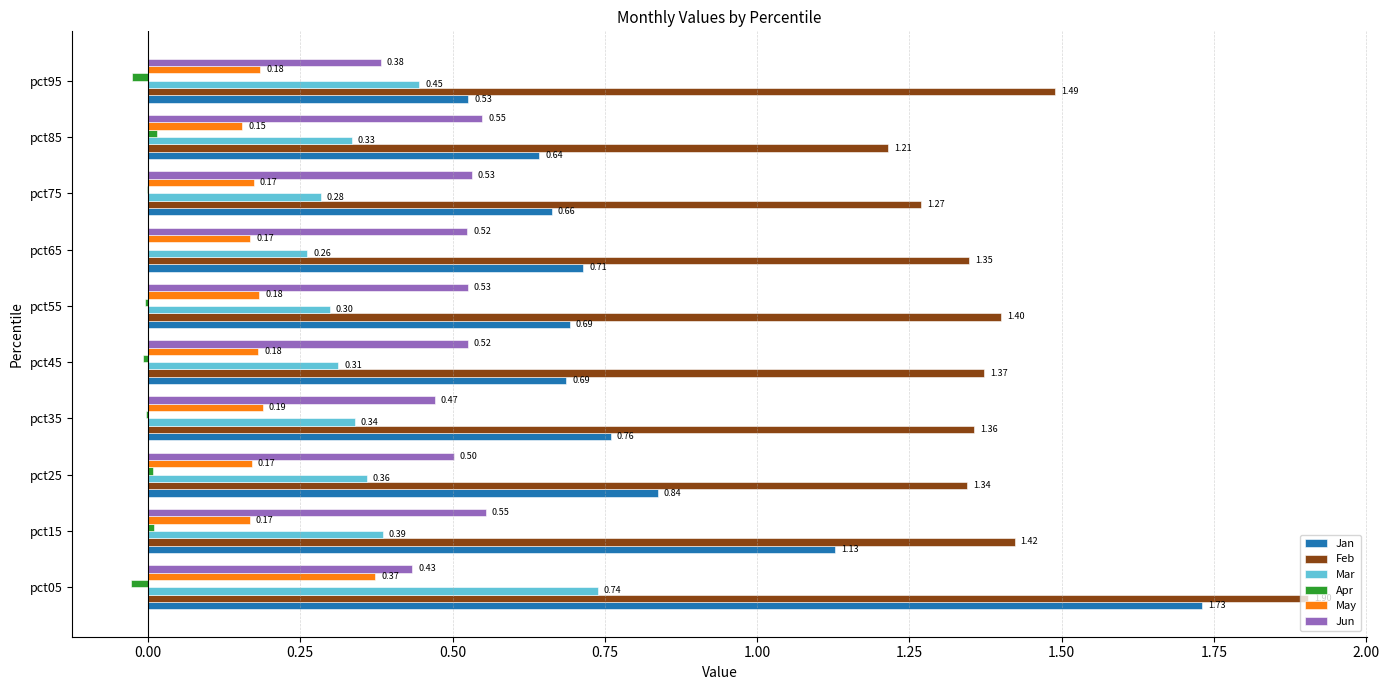

What is the sum of all Jun values?

5.0